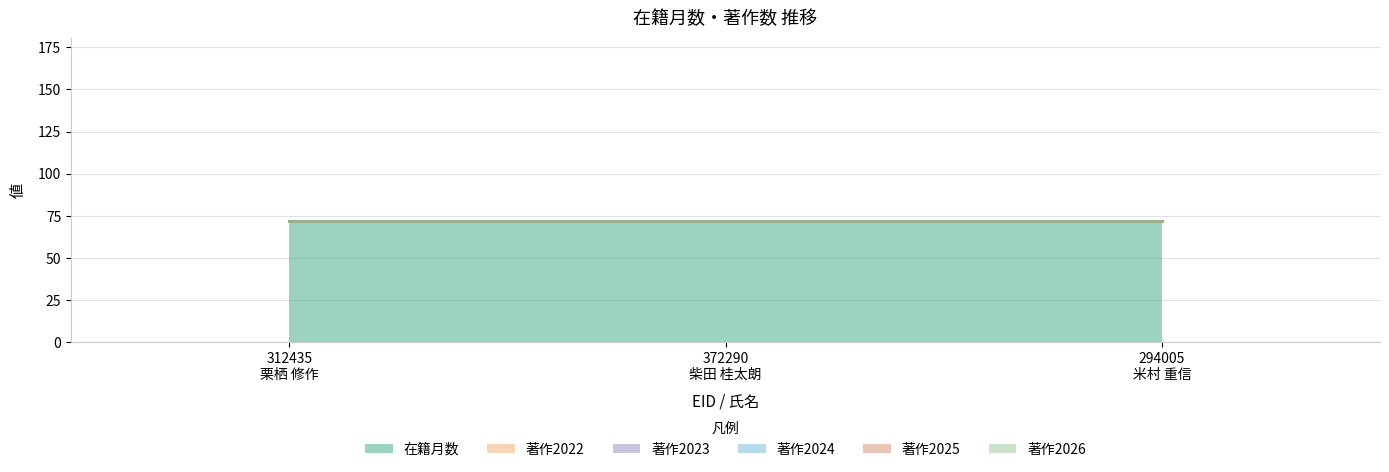

Is it true that 在籍月数 equals 72 at 372290
柴田 桂太朗?

True